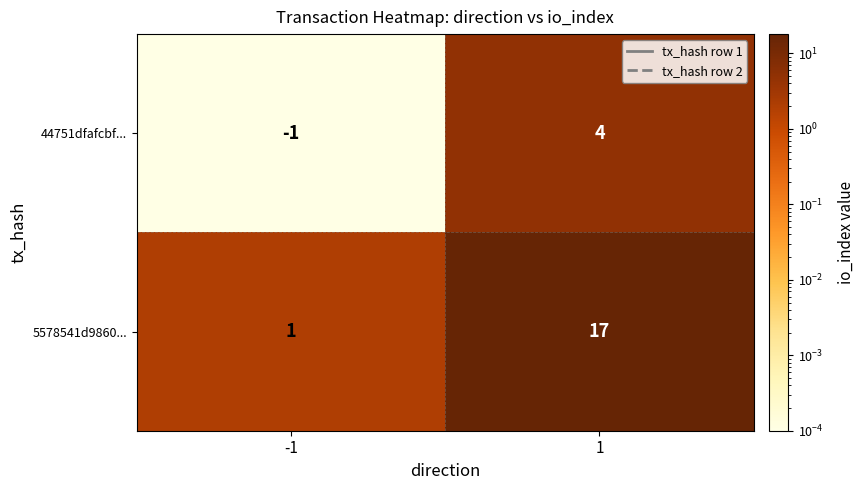

What is the sum of all 44751dfafcbf... values?

3